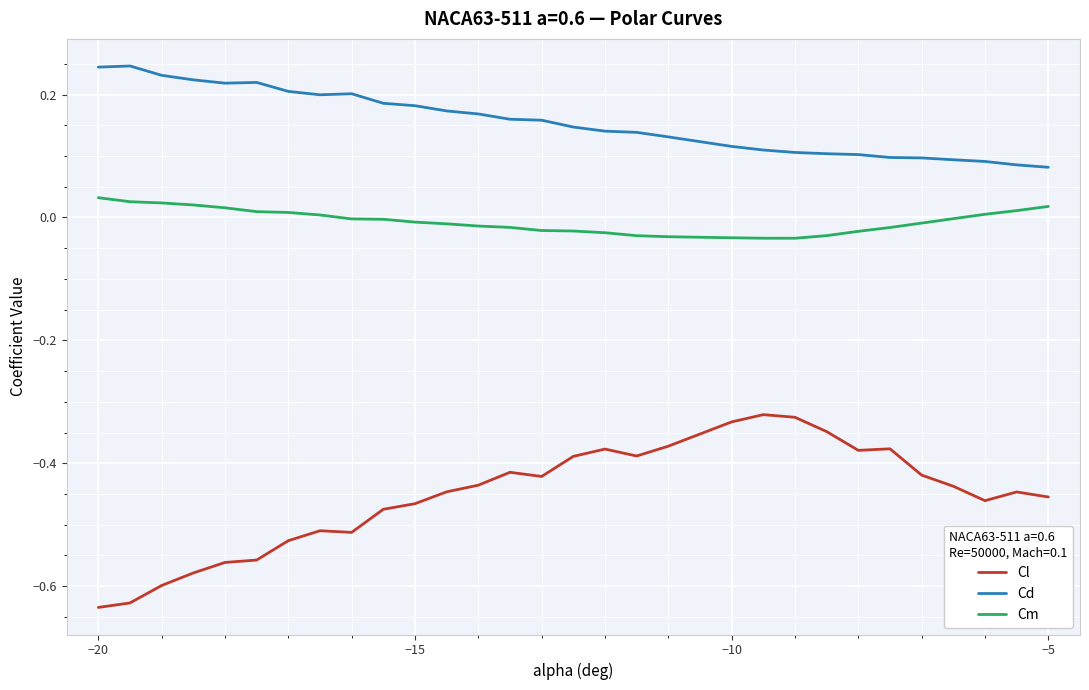

Which series has the largest total across all categories?

Cd